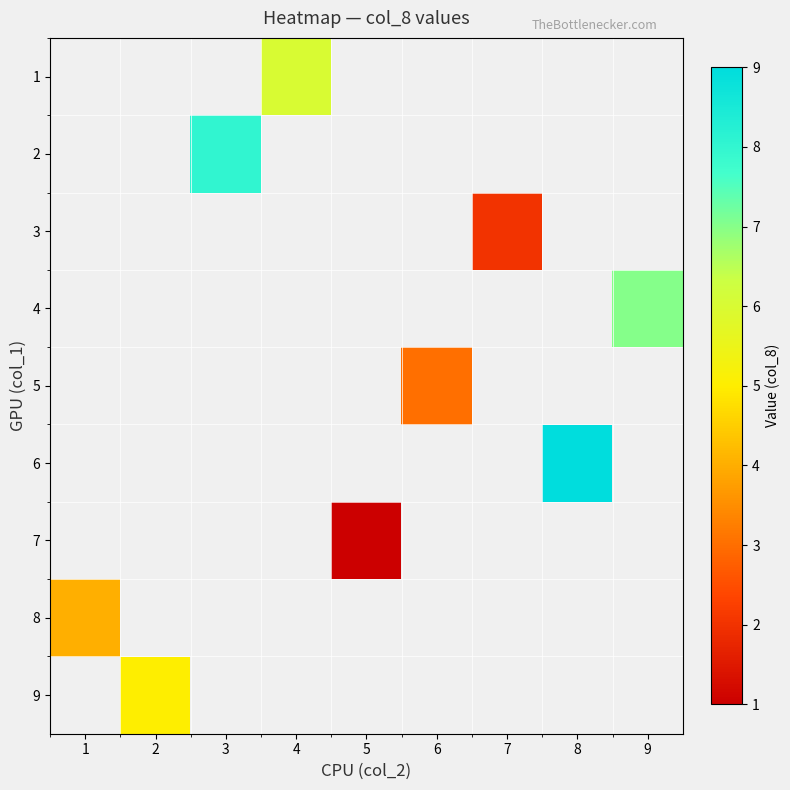

How many categories are shown in the chart?

9